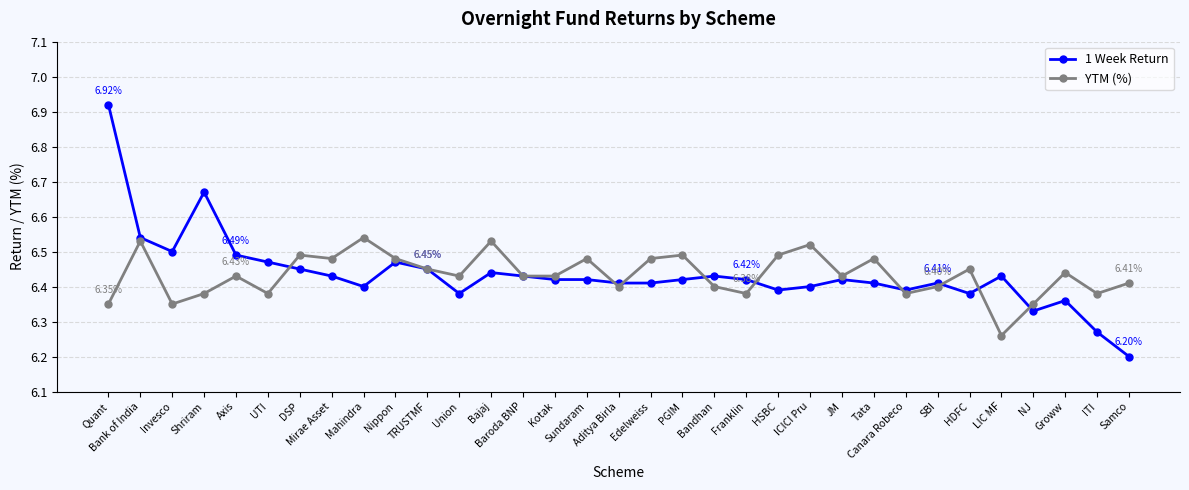

Which category has the lowest value in the 1 Week Return series?

Samco